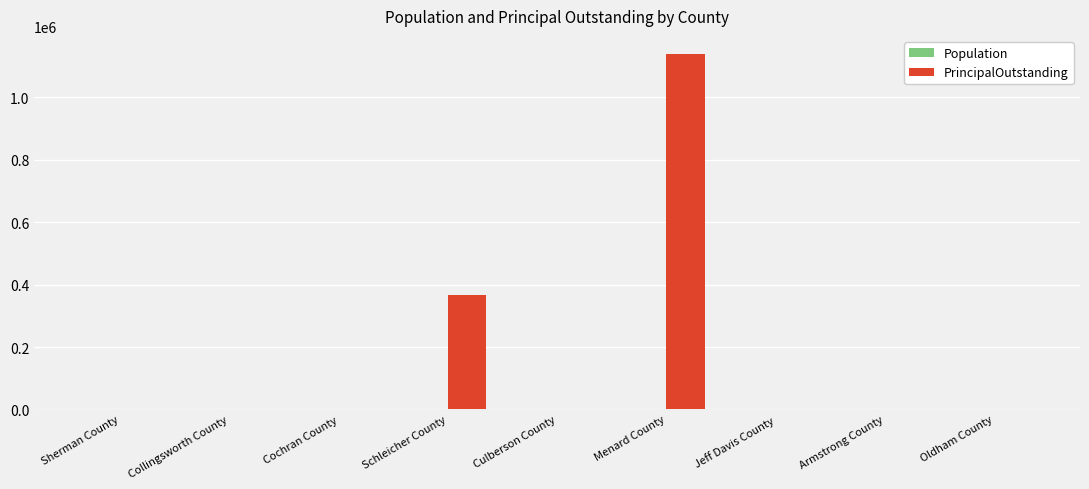

Between Sherman County and Schleicher County, which series saw the biggest shift?

PrincipalOutstanding